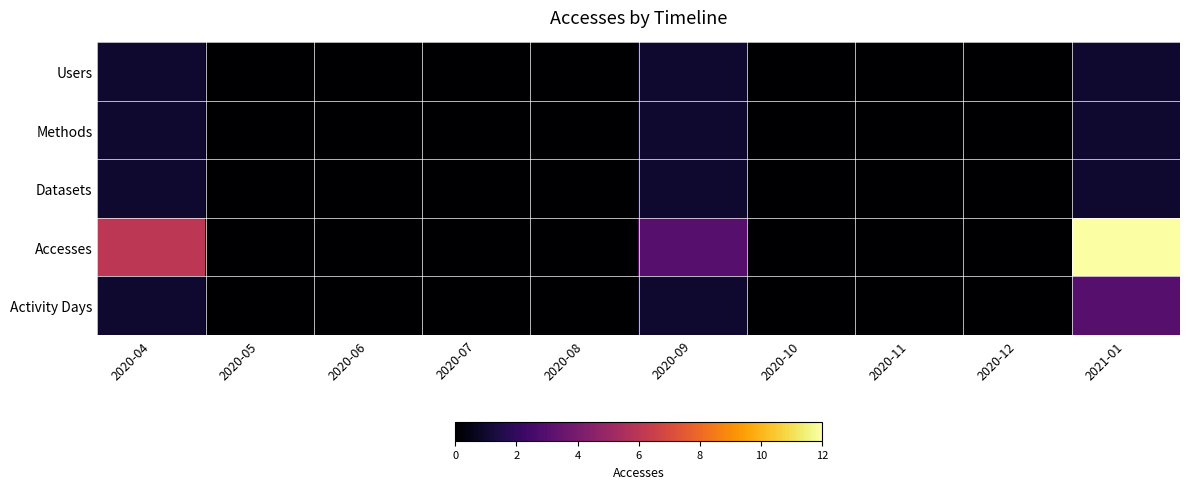

Count the number of data series in this chart.

5